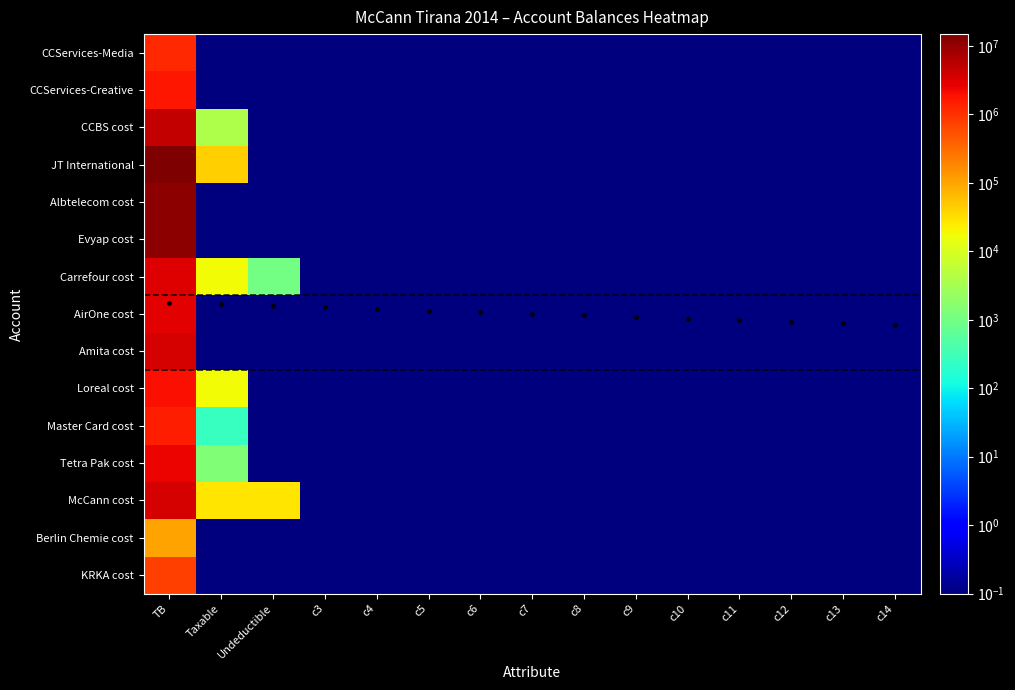

Which series has the largest range (max minus min)?

JT International